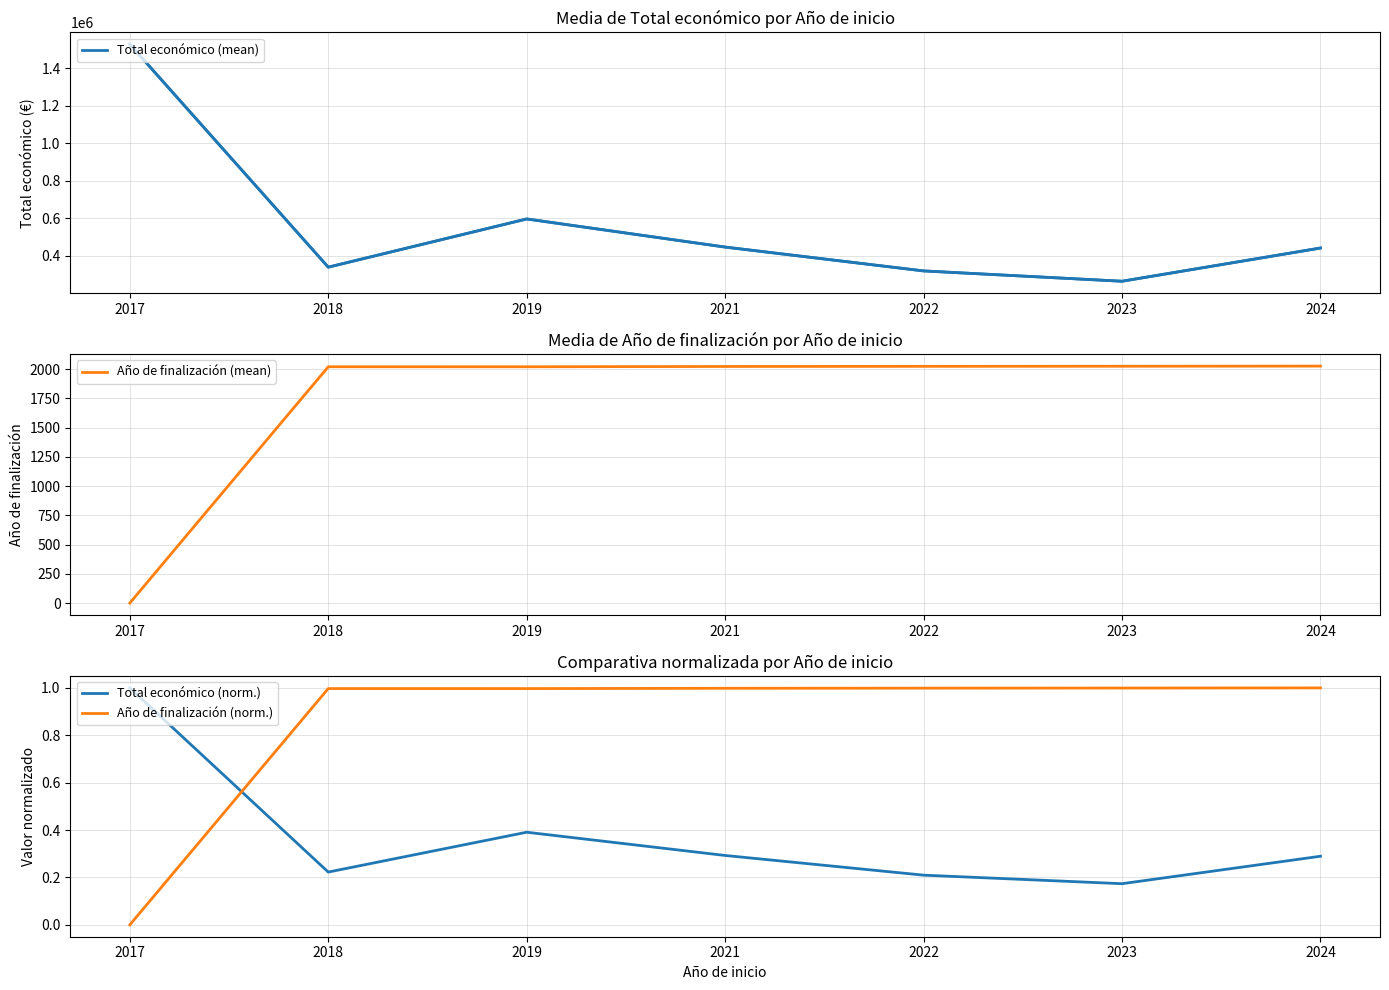

What is the difference between the highest and lowest values at 2023?

265360.2